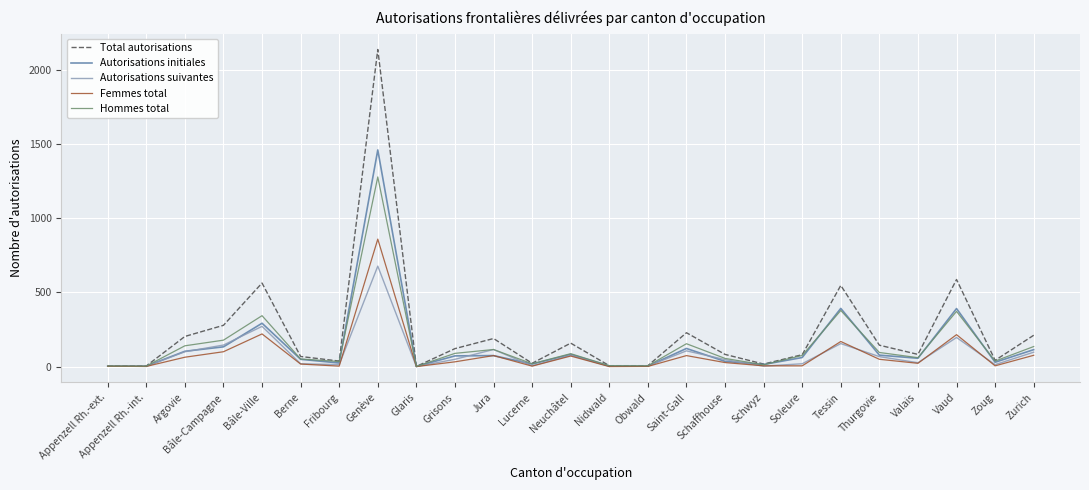

At which category is the sum across all series the highest?

Genève